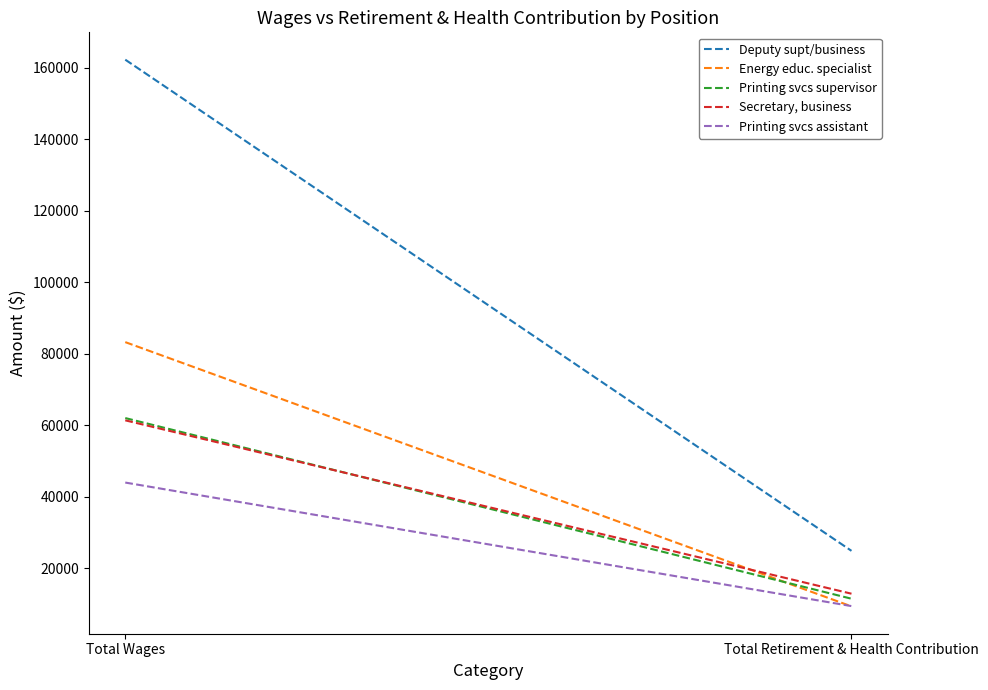

What is the minimum value shown in the chart?

9376